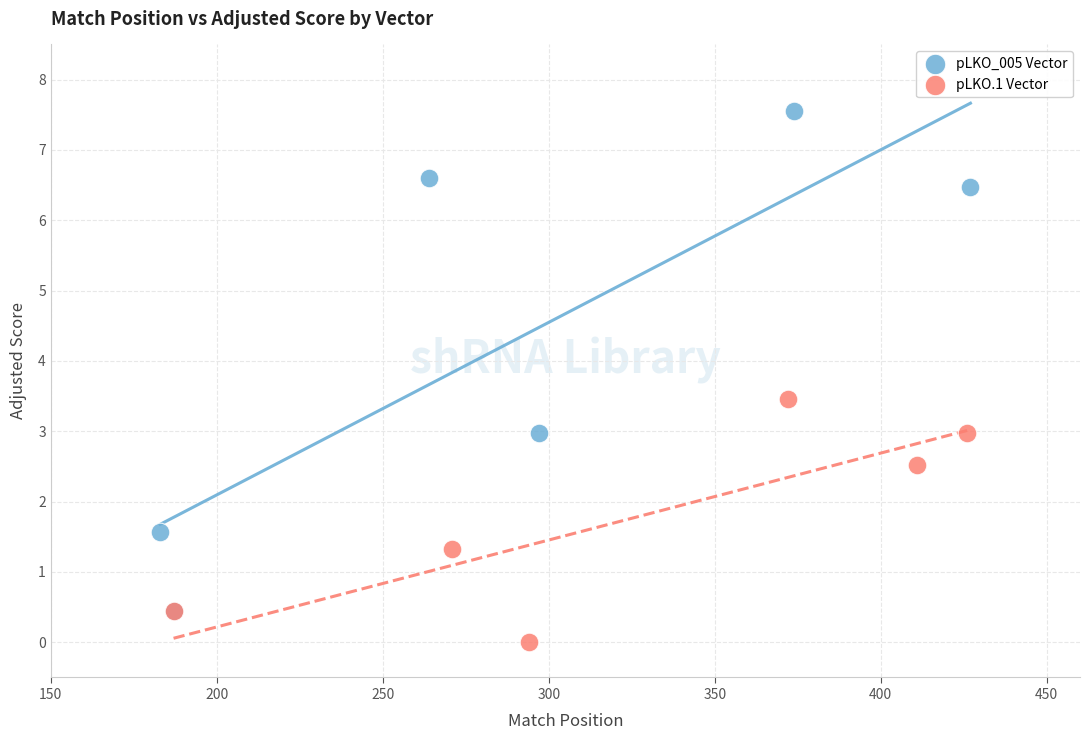

Which series contains the lowest Y value?

pLKO.1 Vector